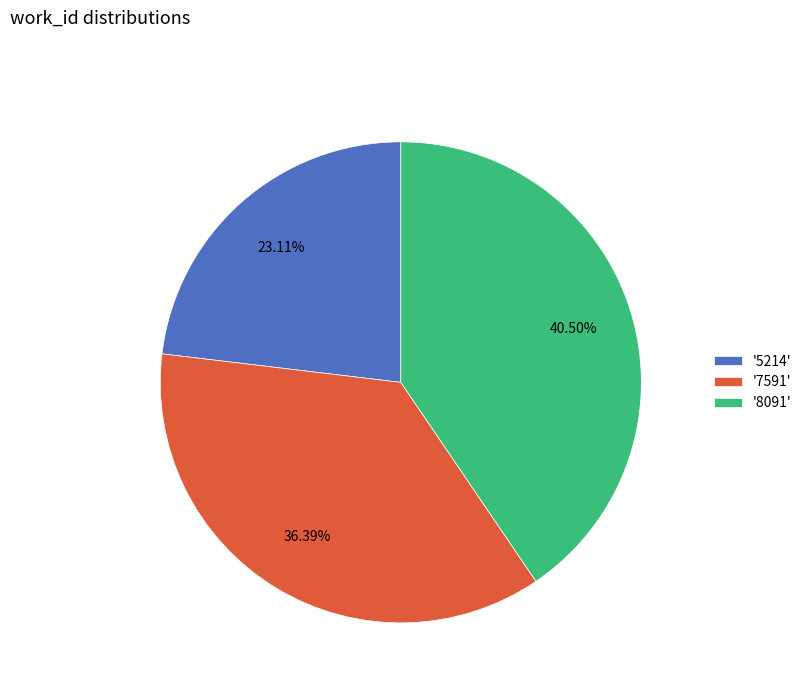

Does any single category account for the majority?

No